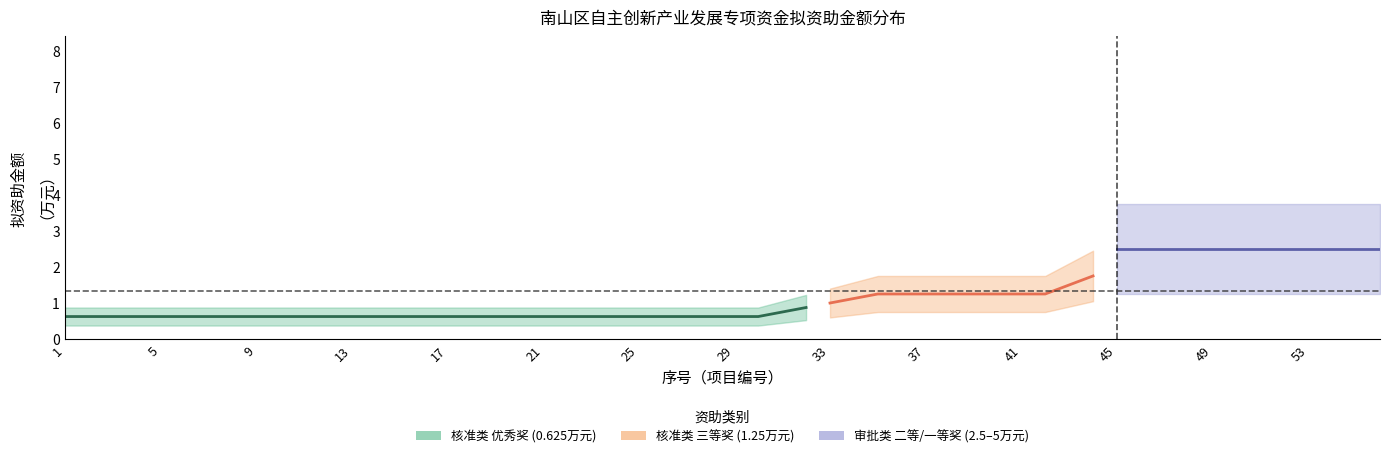

How many categories are shown in the chart?

20